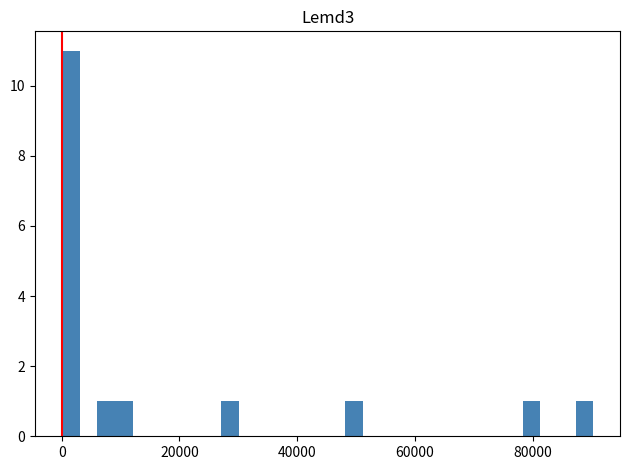

Read against the x-axis, roughly where is the centre of the tallest bar?

2000